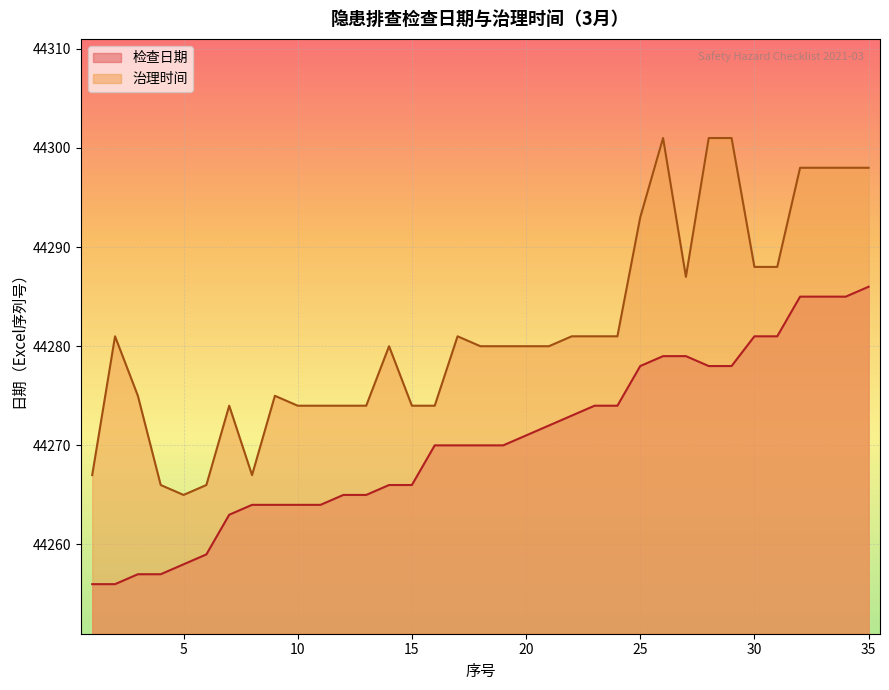

True or false: 治理时间 has a value of 44280 at 20.

True